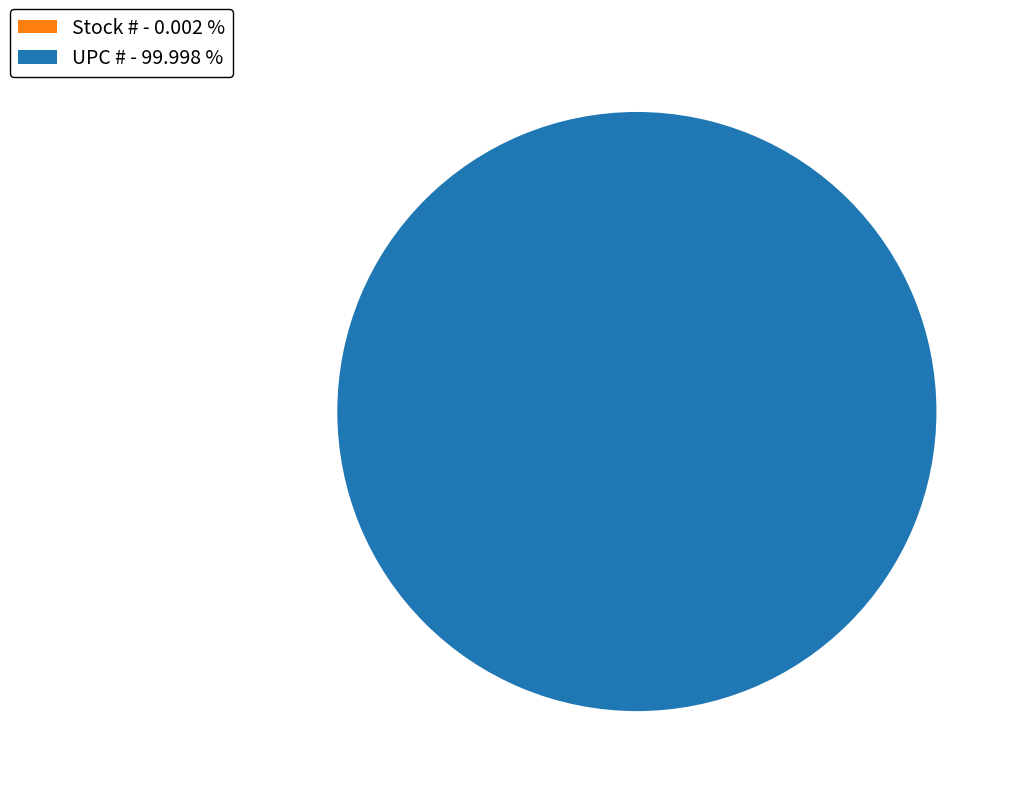

Does any single category account for the majority?

Yes